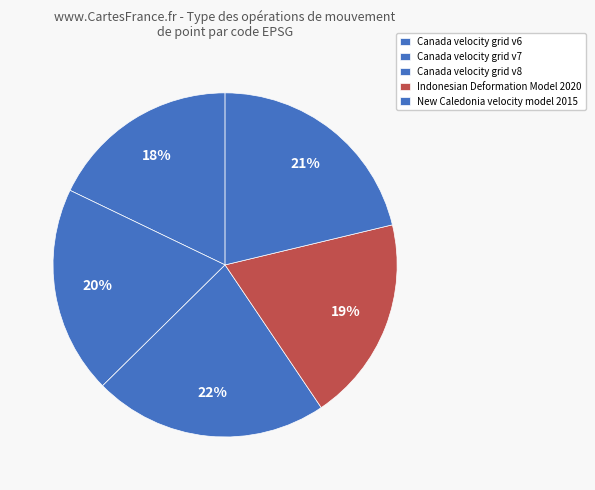

To the nearest percent, what is the combined percentage of Canada velocity grid v8 and Canada velocity grid v7?

42%